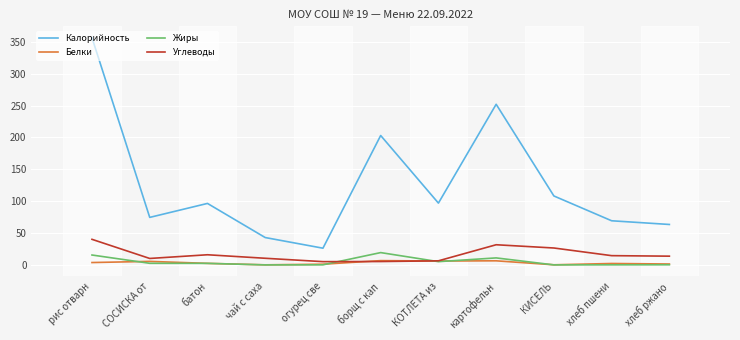

Is the value of Углеводы at огурец све greater than the value of Жиры at КИСЕЛЬ?

Yes